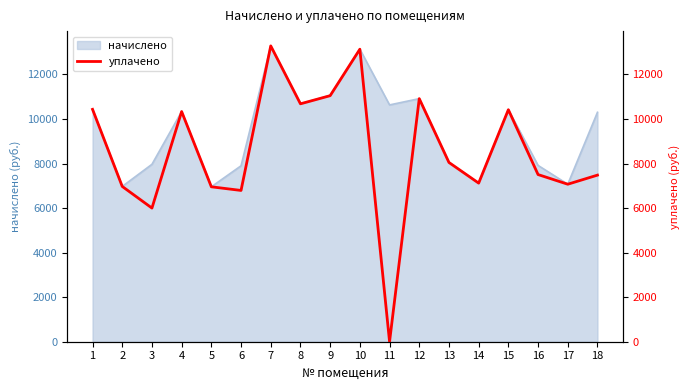

Reading left to right, extract all data points from this chart.

10432.8	6971.8	6000.0	10333.4	6955.2	6791.9	13281.1	10681.2	11046.5	13132.3	0.0	10913.0	8048.2	7120.8	10416.2	7505.1	7071.1	7479.6